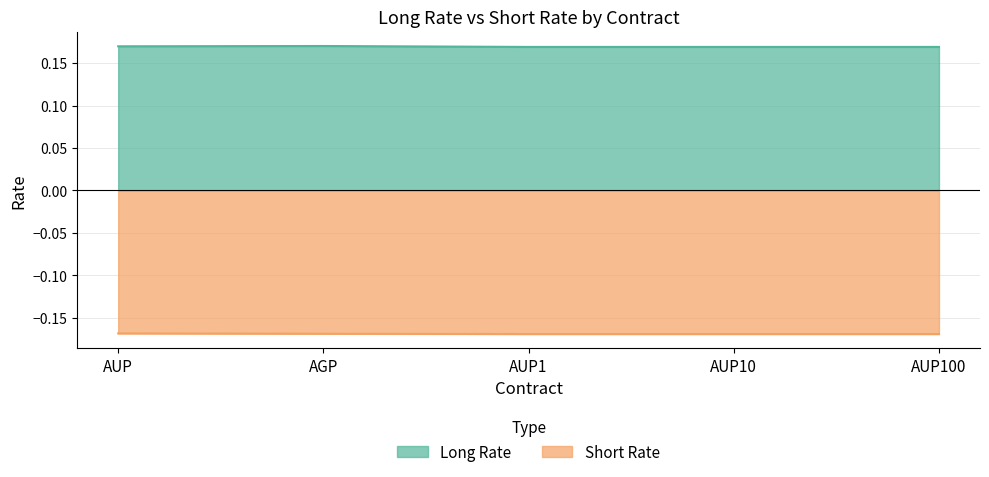

What is the label of the 4th point from the right?

AGP